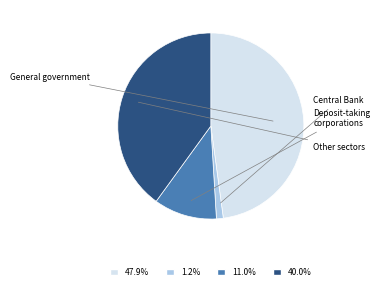

Is there any slice that represents more than half of the pie?

No